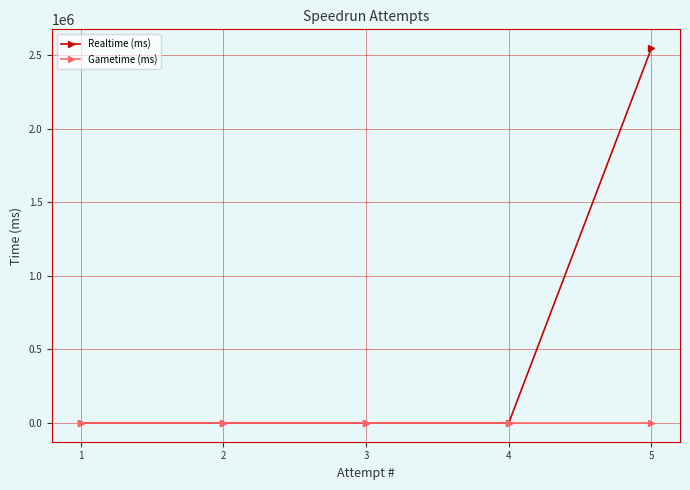

The Realtime (ms) series shows 0 at 4. True or false?

True